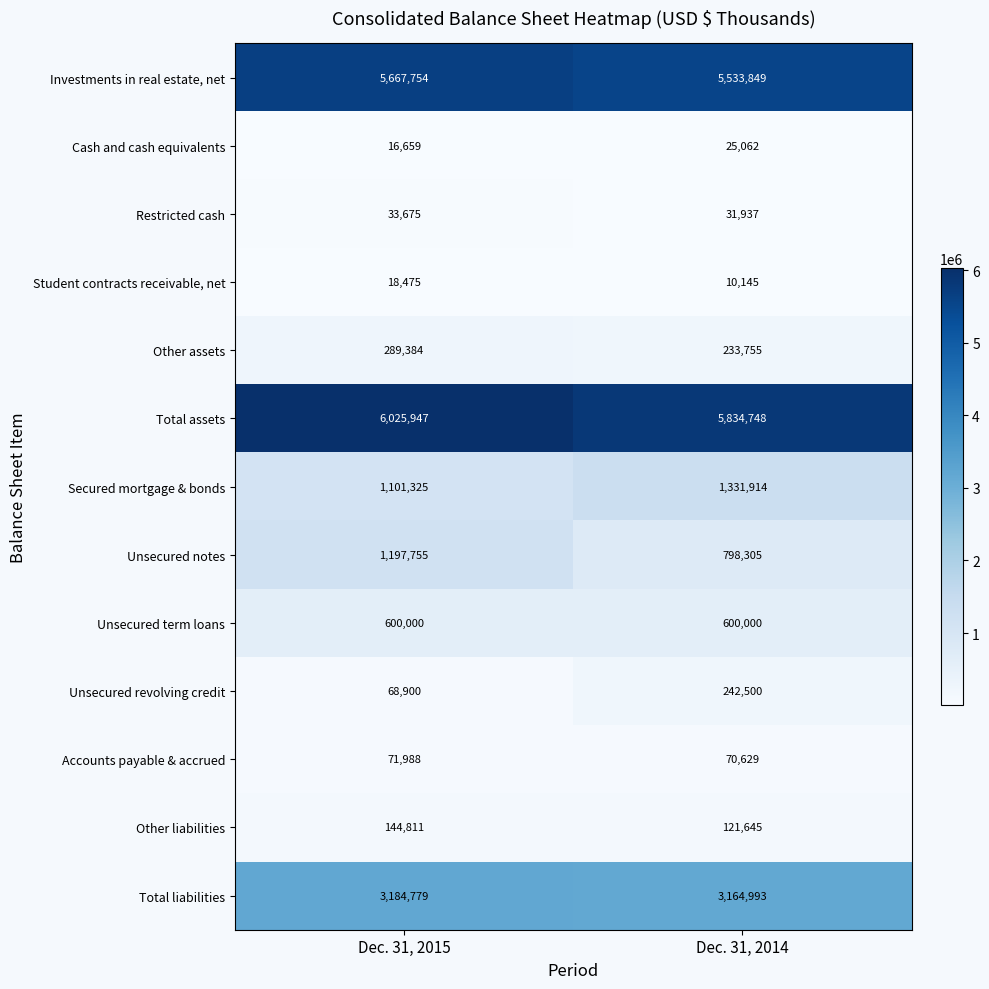

What is the sum of all Other liabilities values?

266456